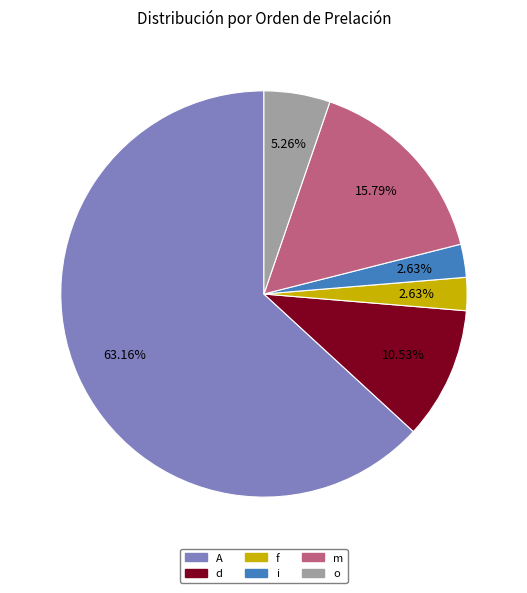

To the nearest percent, what percentage of the pie is d?

11%